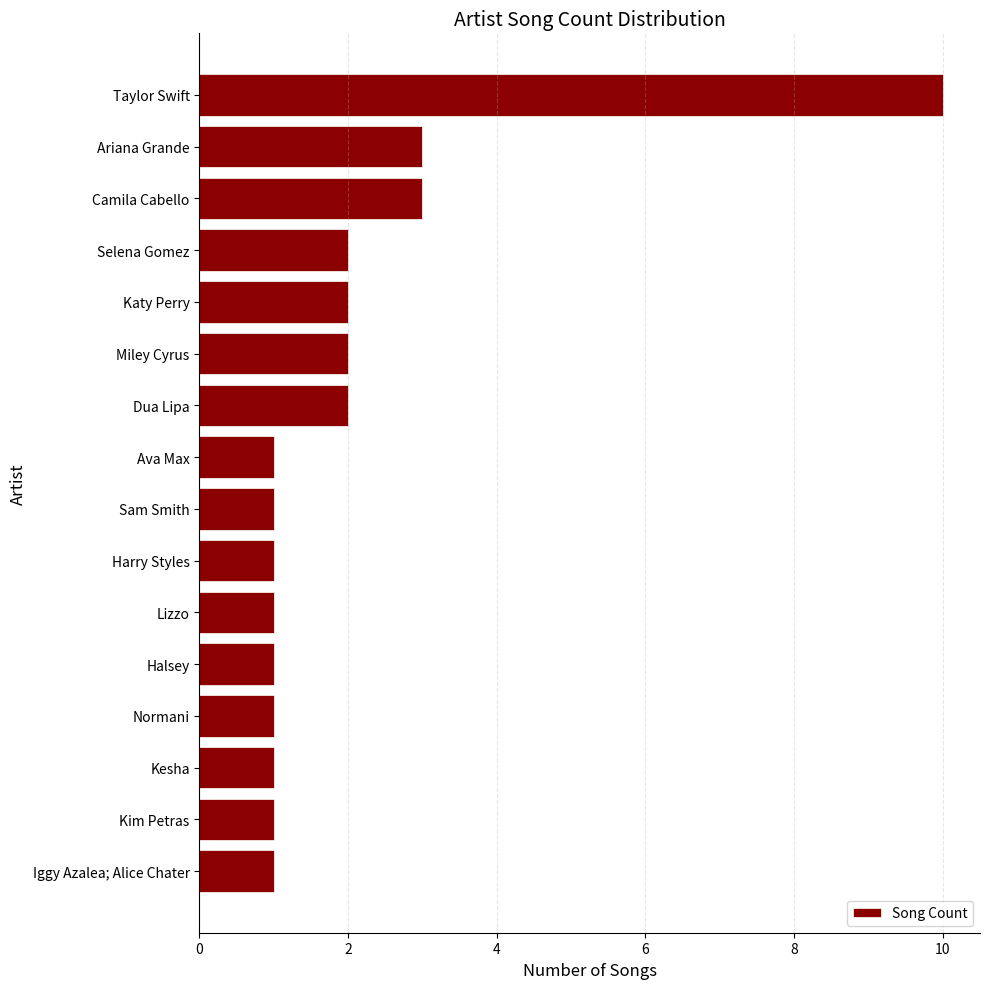

Between Harry Styles and Miley Cyrus, which is larger?

Miley Cyrus